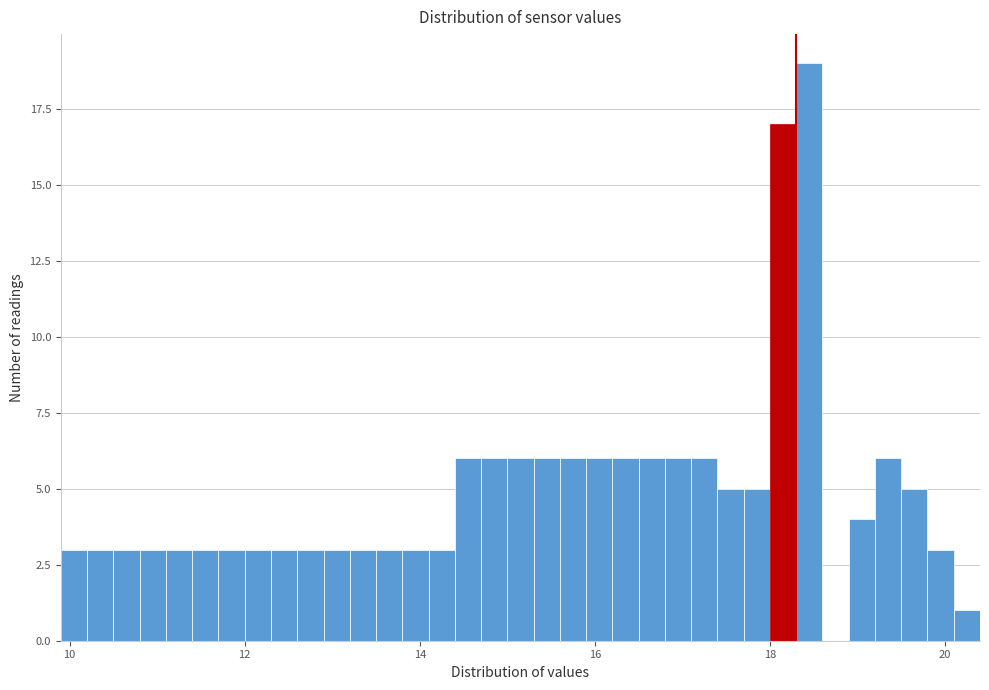

Read against the x-axis, roughly where is the centre of the tallest bar?

18.4